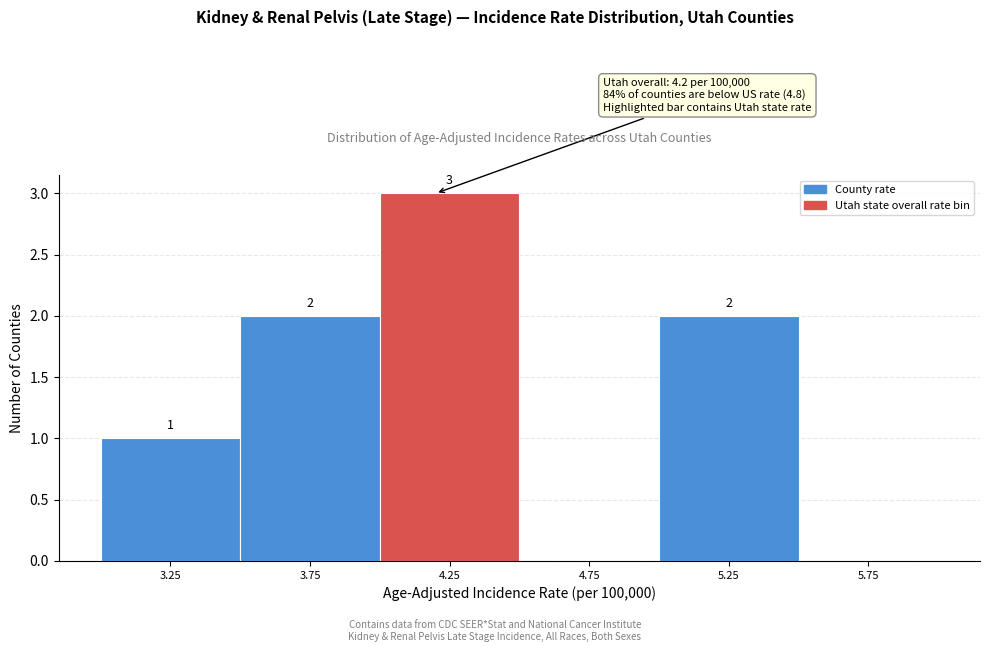

Which range on the x-axis has the tallest bar?

4.0 to 4.5